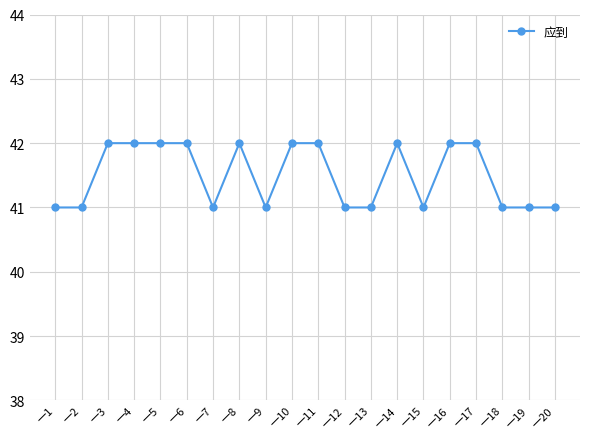

What is the average value?

42